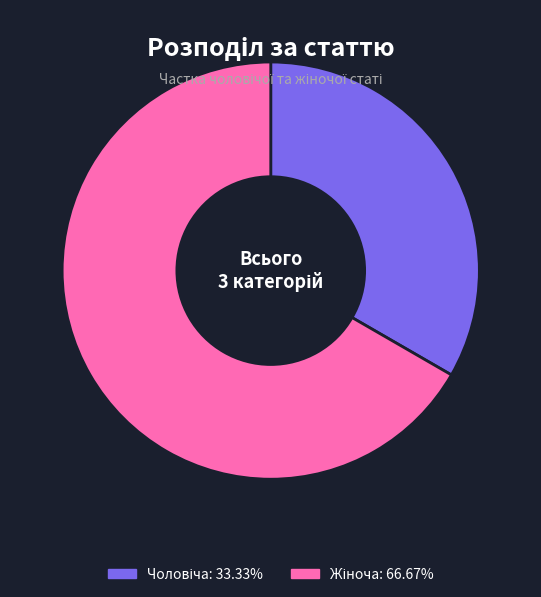

Does any single category account for the majority?

Yes